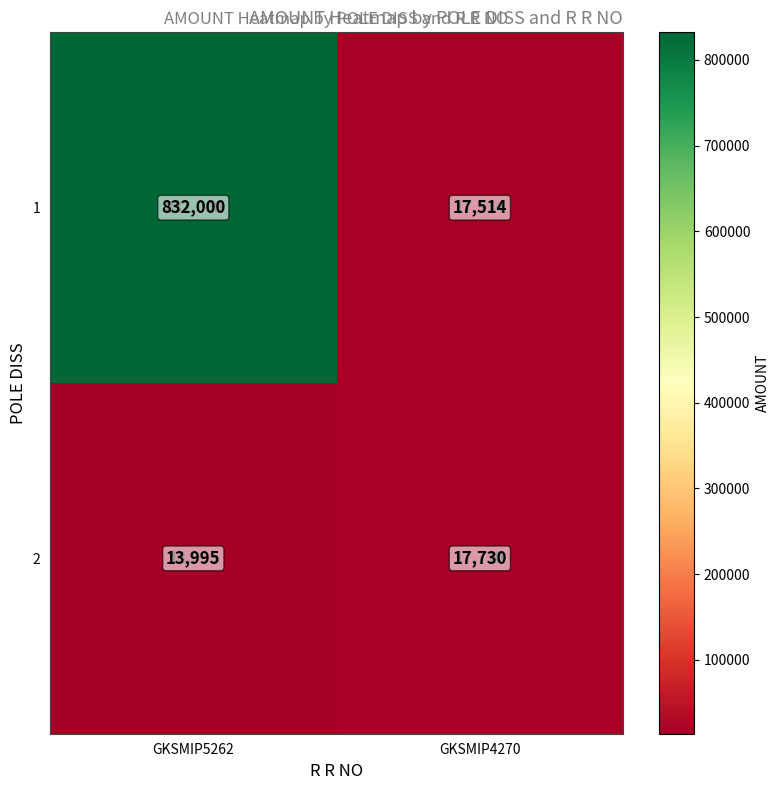

At which label is 2 closest to 15862?

GKSMIP5262